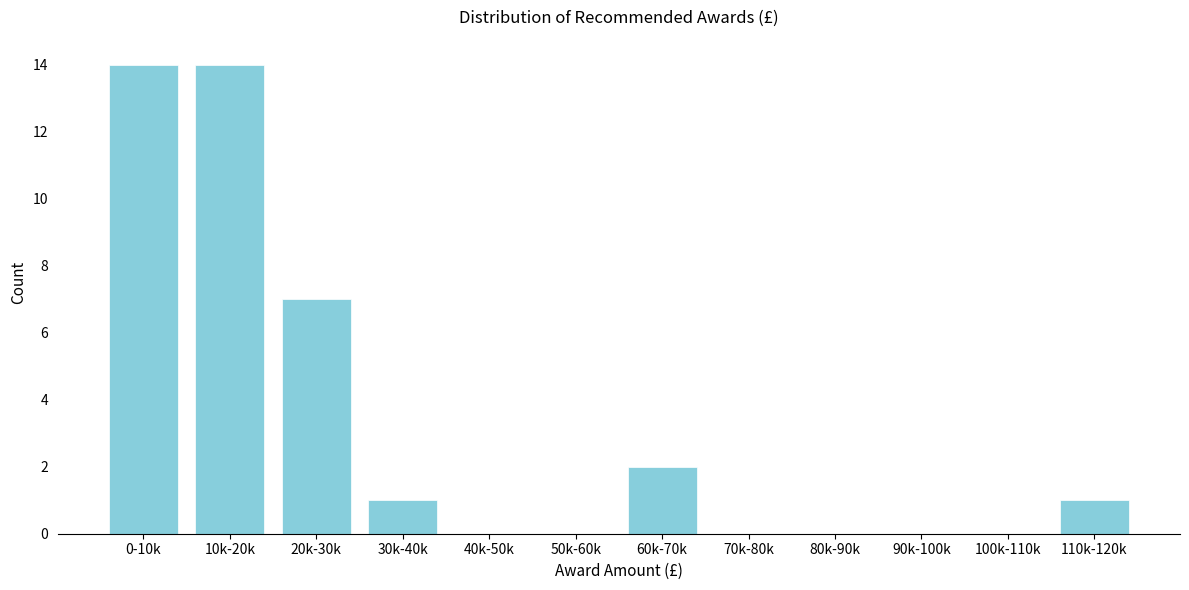

Reading left to right, extract all data points from this chart.

0-10k=14	10k-20k=14	20k-30k=7	30k-40k=1	40k-50k=0	50k-60k=0	60k-70k=2	70k-80k=0	80k-90k=0	90k-100k=0	100k-110k=0	110k-120k=1